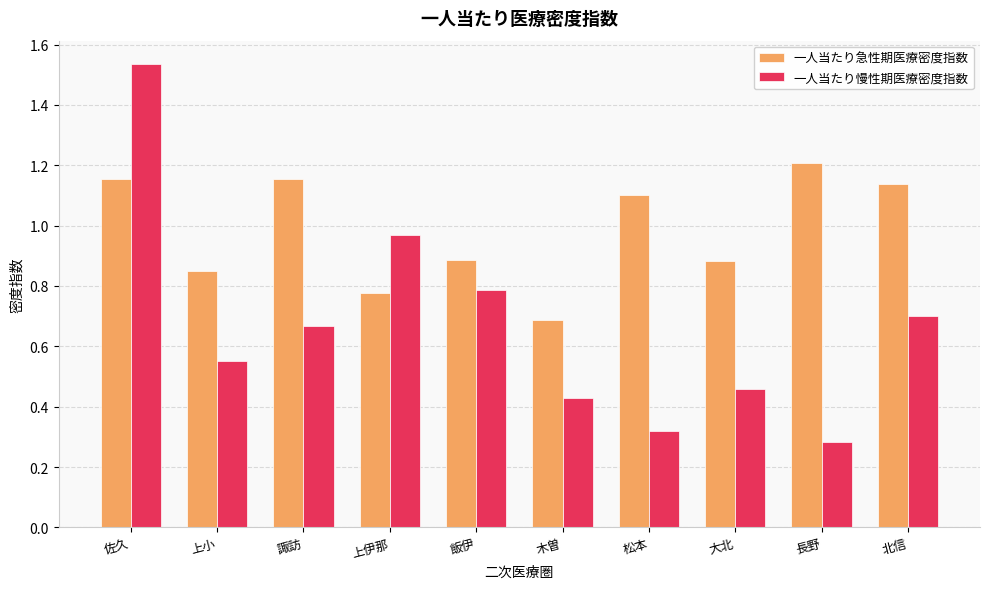

Where is 一人当たり慢性期医療密度指数 nearest to the value 0?

長野